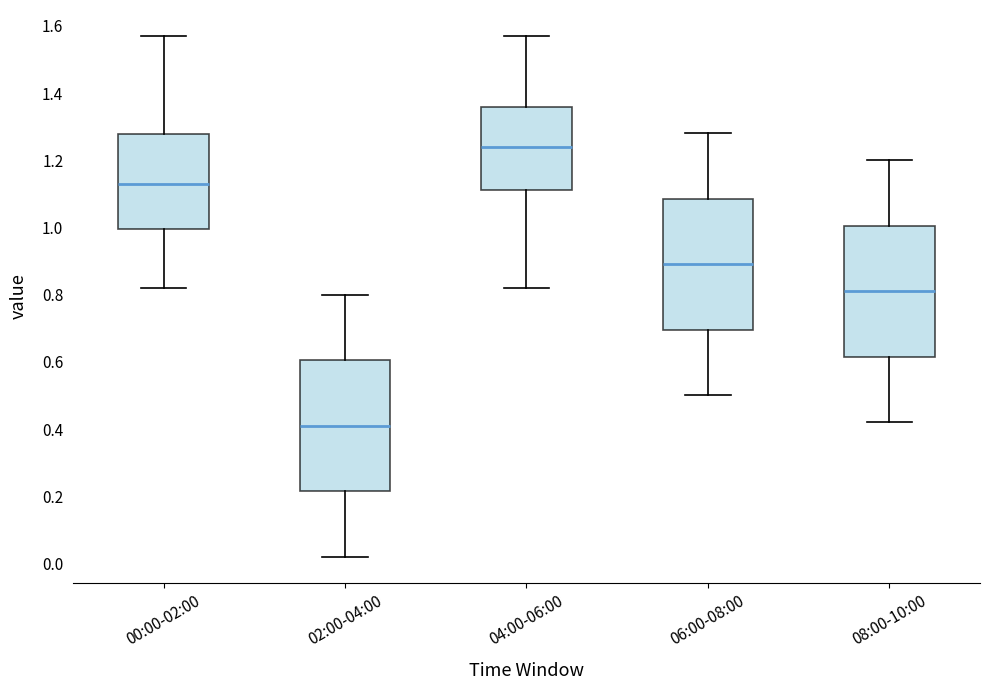

Reading left to right, read every box against the y-axis: the position of its median line, the range the box covers, and the ends of its whiskers. The values are not printed on the chart, so give them approximately, as read against the axis.

00:00-02:00: median 1.14, box 1.00 to 1.28, whiskers 0.82 to 1.58
02:00-04:00: median 0.42, box 0.22 to 0.60, whiskers 0.02 to 0.80
04:00-06:00: median 1.24, box 1.12 to 1.36, whiskers 0.82 to 1.58
06:00-08:00: median 0.90, box 0.70 to 1.08, whiskers 0.50 to 1.28
08:00-10:00: median 0.82, box 0.62 to 1.00, whiskers 0.42 to 1.20